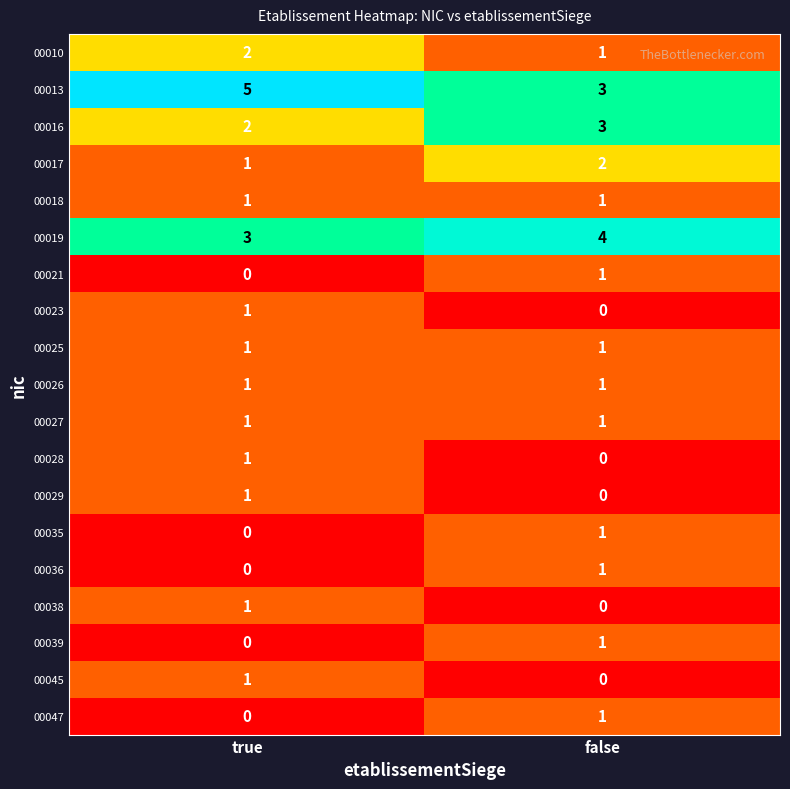

What is the sum of the 00019 values at false and true?

7